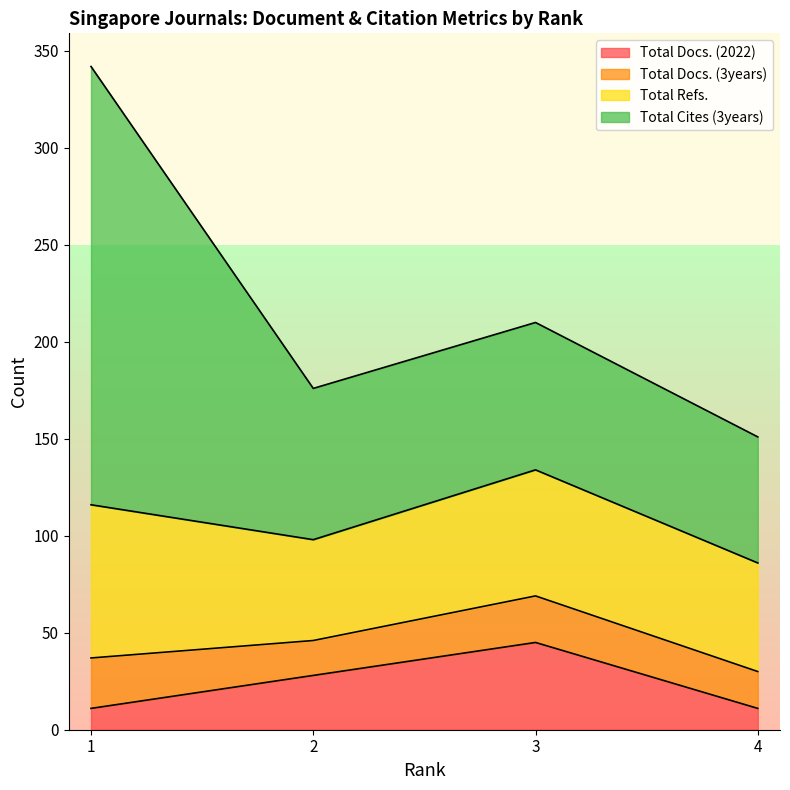

True or false: Total Docs. (3years) has a value of 18 at 2.

True